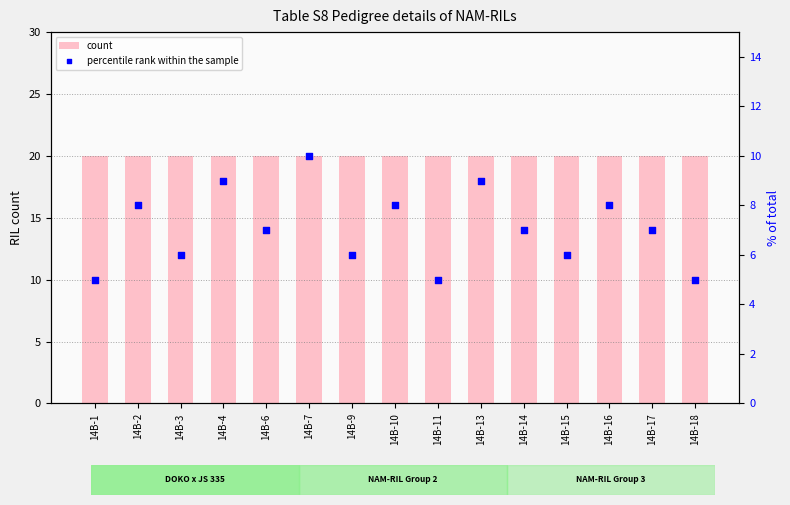

What are all the series names shown in the legend?

count, percentile rank within the sample